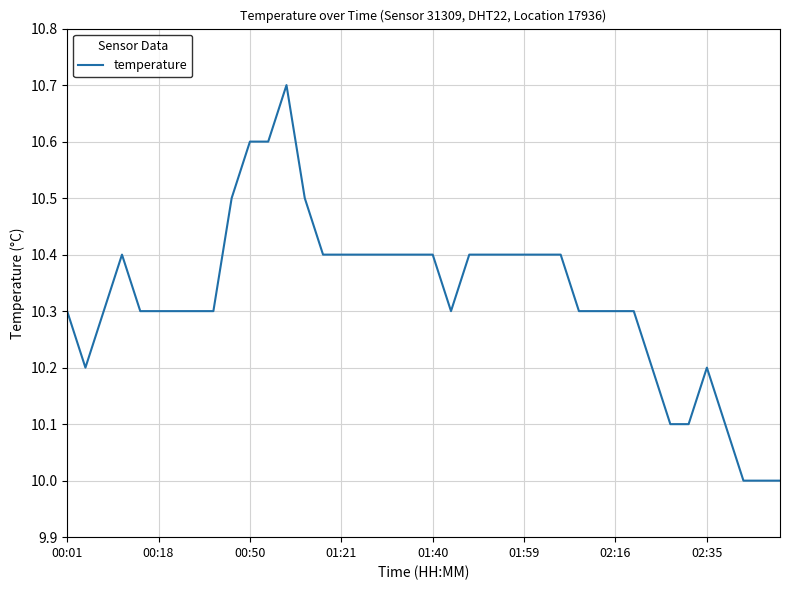

True or false: the data has more than 2 interior local peaks.

True